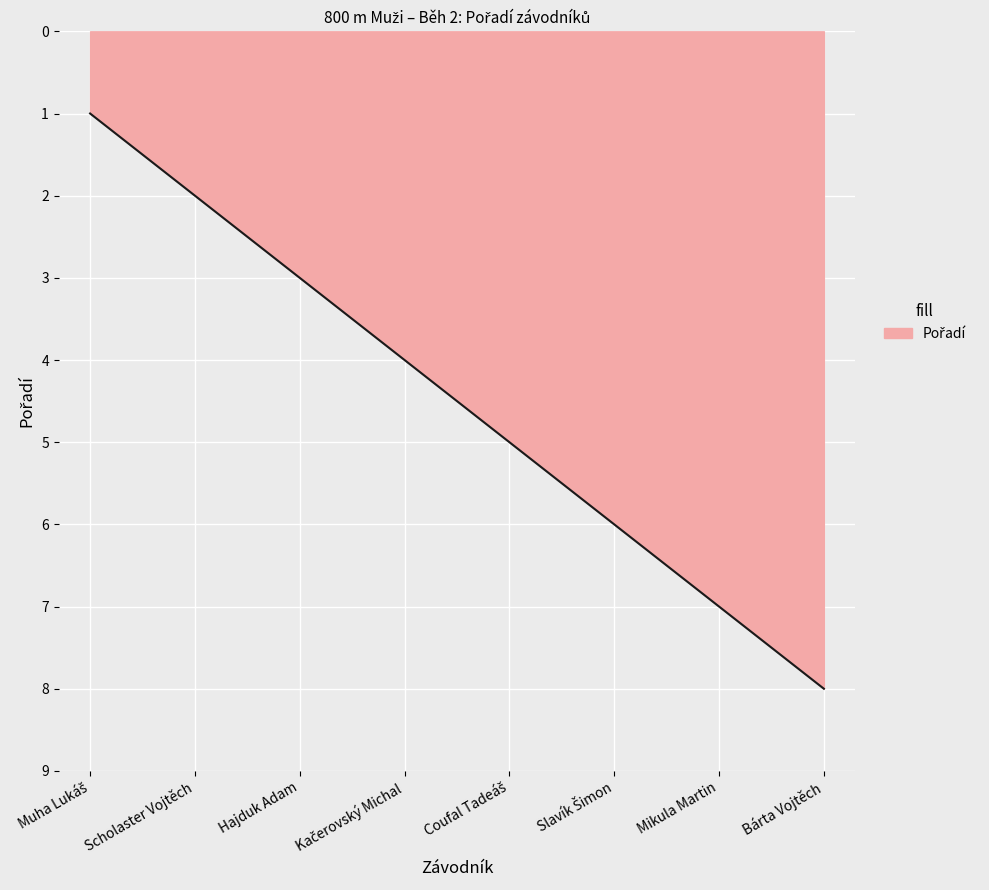

At which category does the chart reach its peak across all series?

Bárta Vojtěch